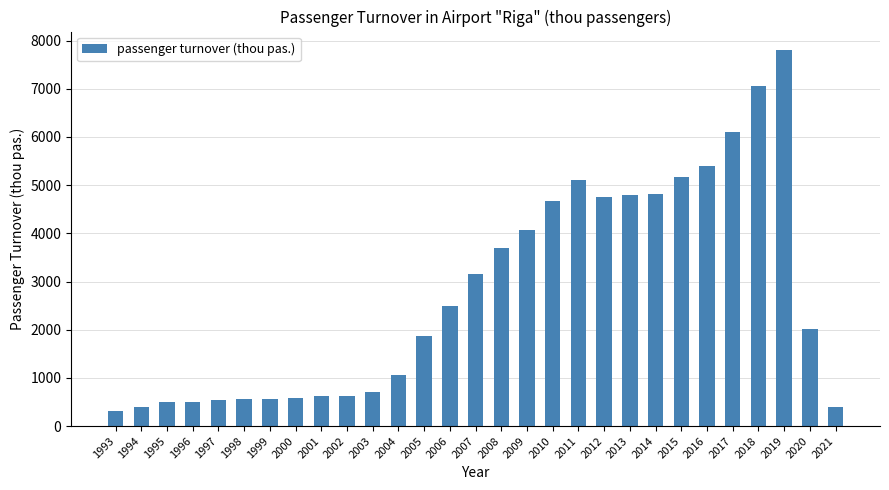

How many distinct data groups are displayed?

1